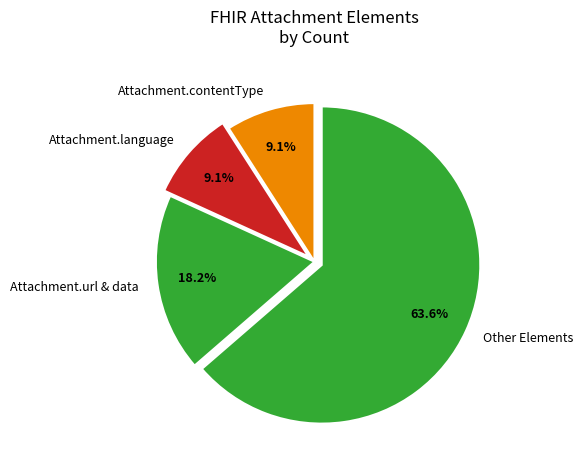

How much of the chart is everything except Attachment.language?

90.9%